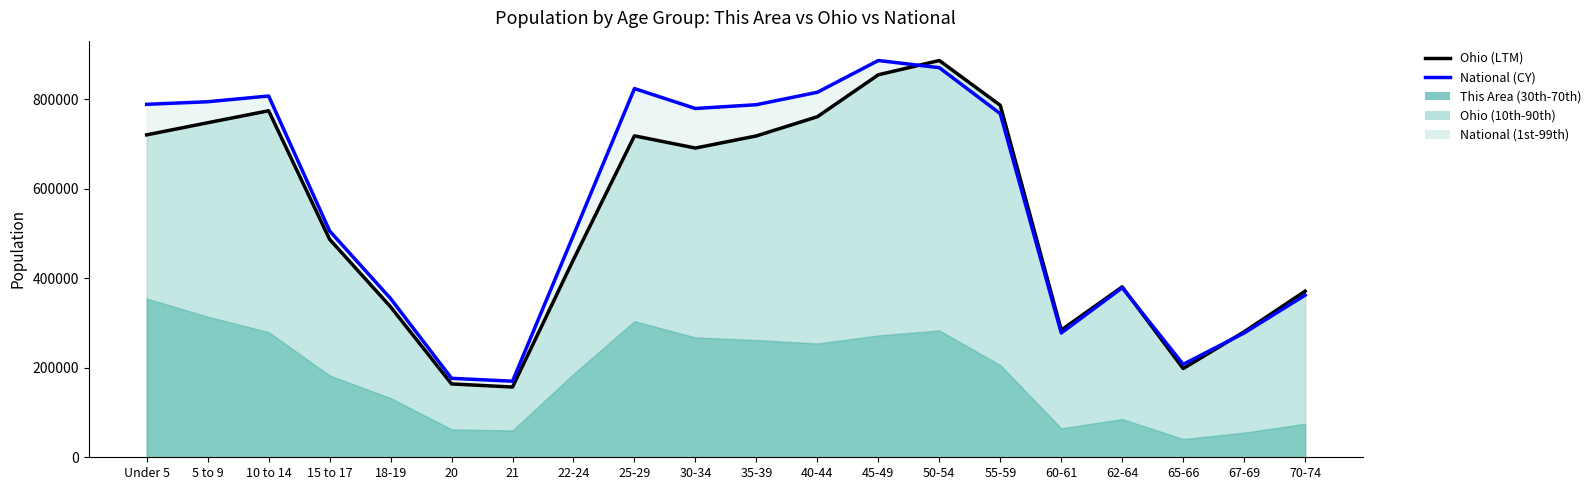

How many lines are shown in the chart?

2